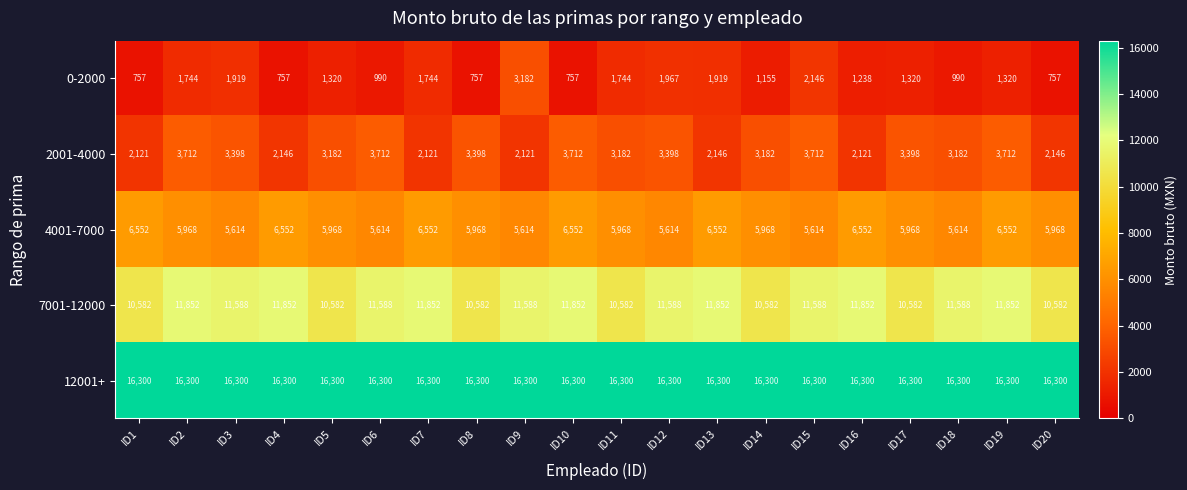

Which series has the largest range (max minus min)?

0-2000